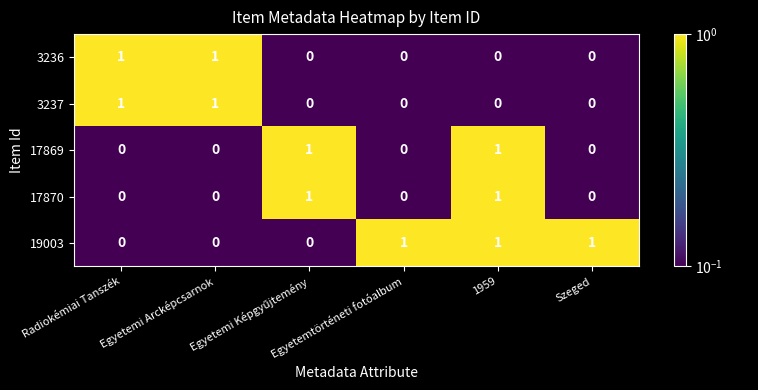

At how many categories does at least one series exceed 0?

6